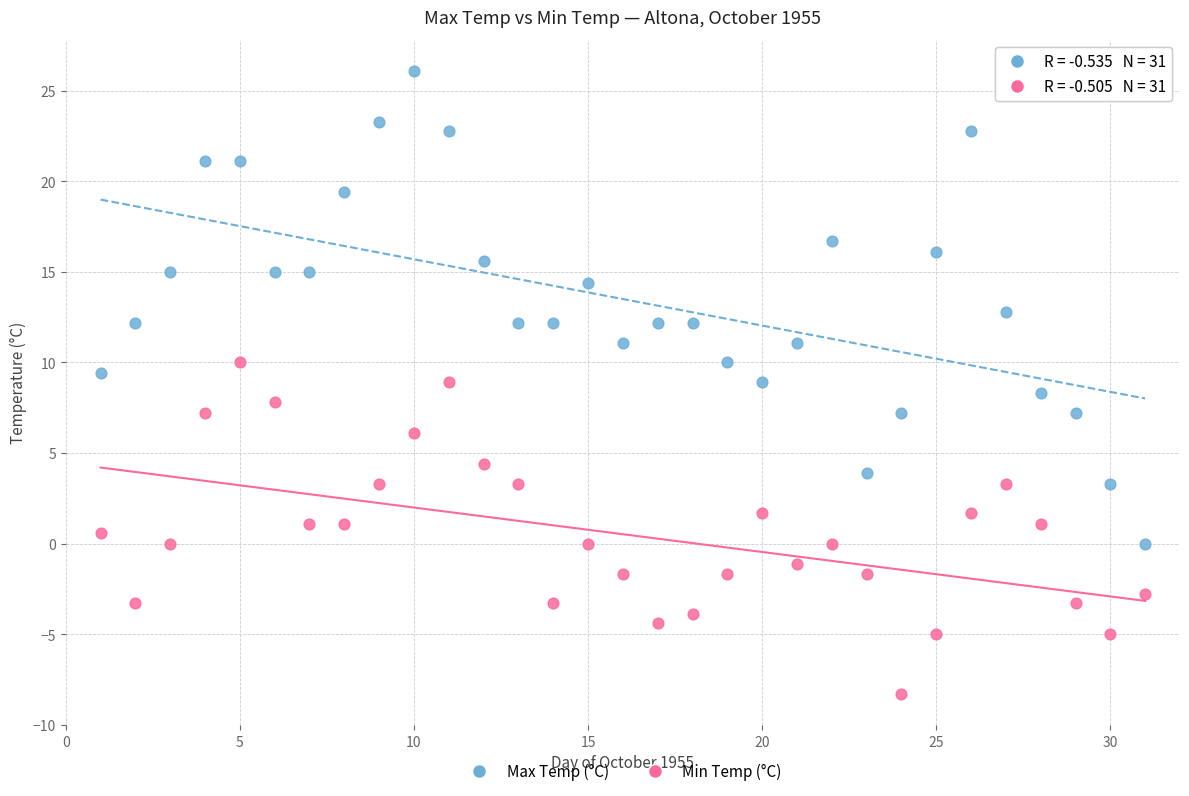

Which series reaches the maximum Y coordinate?

Max Temp (°C)